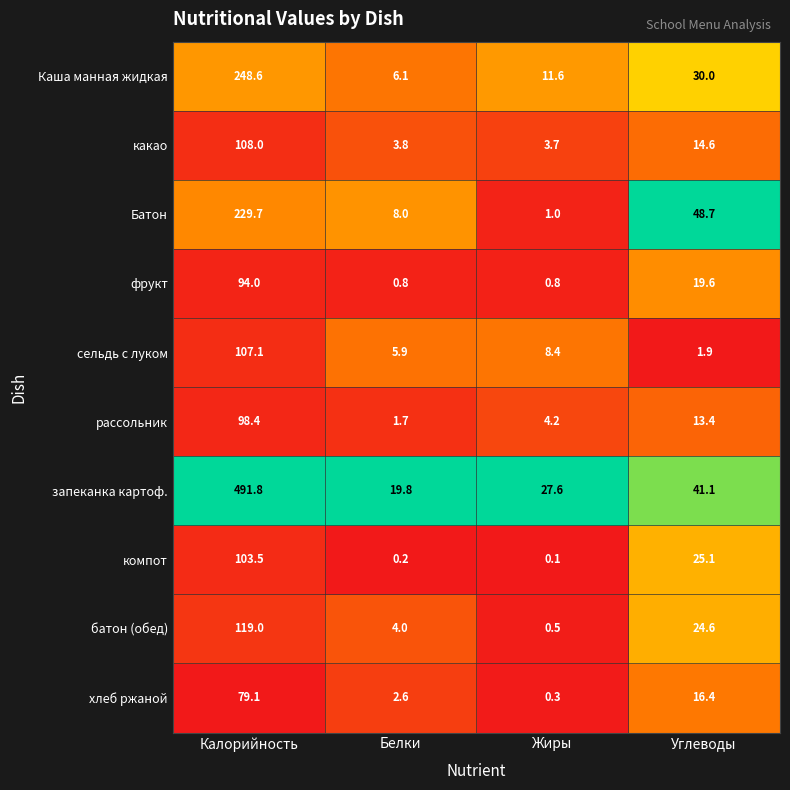

Rank the series by their maximum value, from lowest to highest.

хлеб ржаной, фрукт, рассольник, компот, сельдь с луком, какао, батон (обед), Батон, Каша манная жидкая, запеканка картоф.